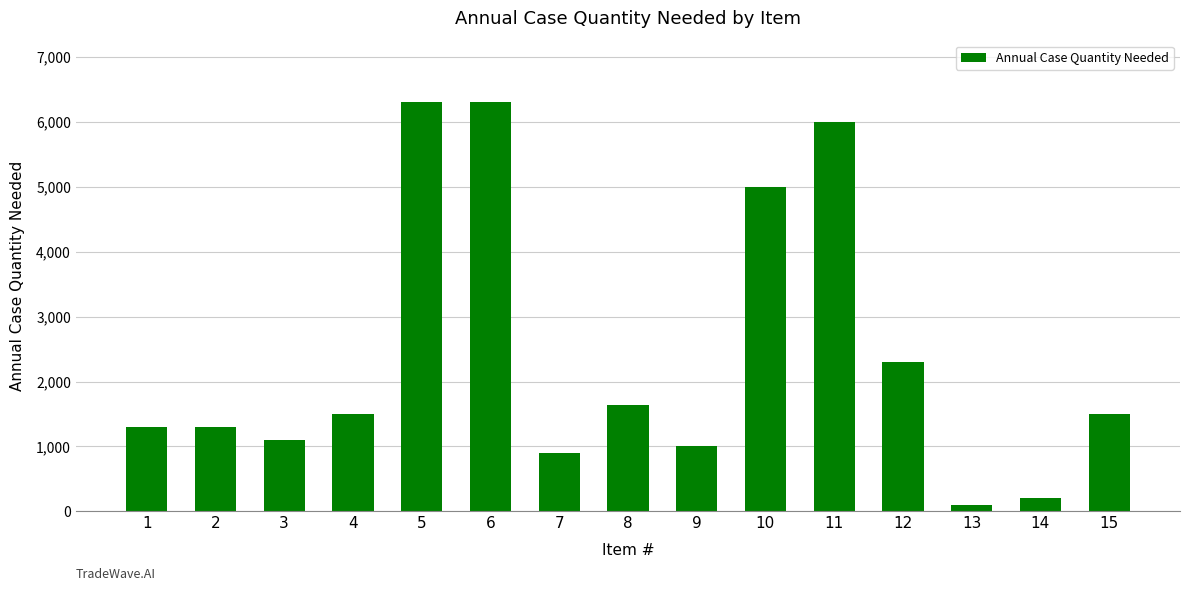

What is the difference between the second highest and minimum values?

6200